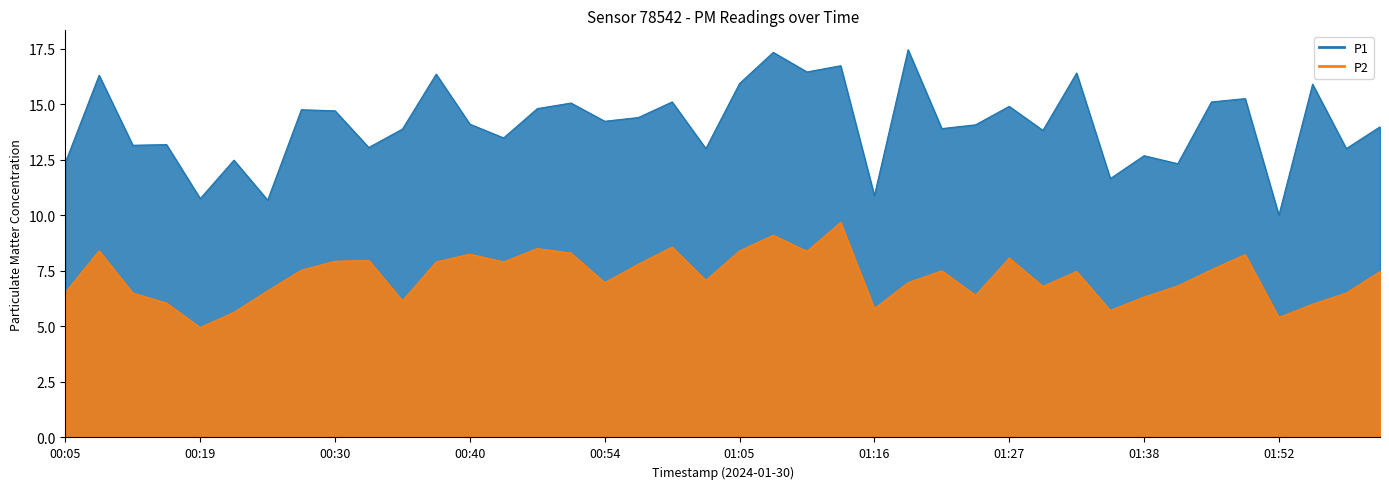

True or false: P1 has a value of 13.2 at 00:16.

True